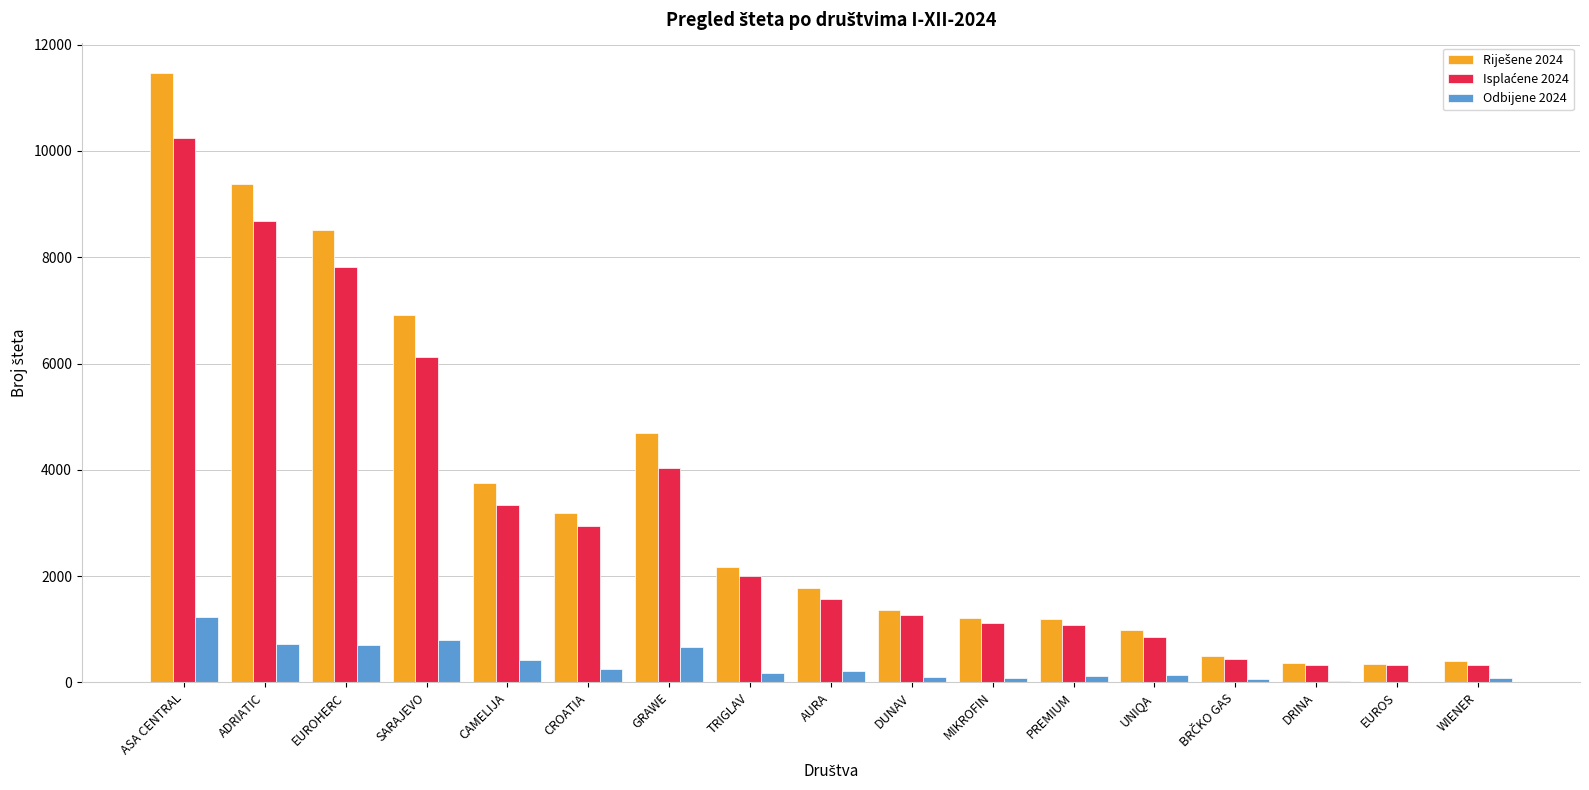

Is it true that Odbijene 2024 equals 249 at CROATIA?

True